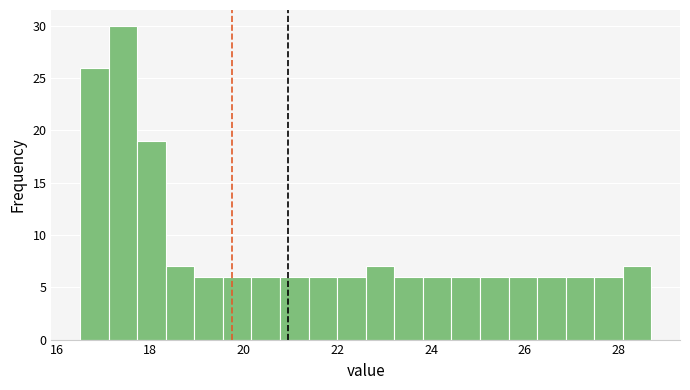

Read against the x-axis, roughly where is the centre of the tallest bar?

17.4